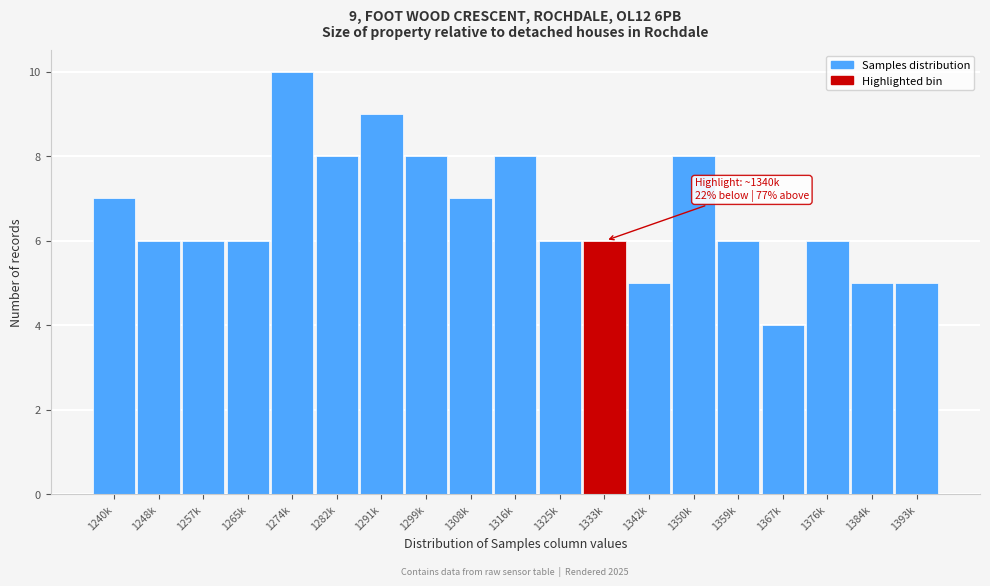

Reading right to left, transcribe all the data shown in this chart.

1393k=5	1384k=5	1376k=6	1367k=4	1359k=6	1350k=8	1342k=5	1333k=6	1325k=6	1316k=8	1308k=7	1299k=8	1291k=9	1282k=8	1274k=10	1265k=6	1257k=6	1248k=6	1240k=7